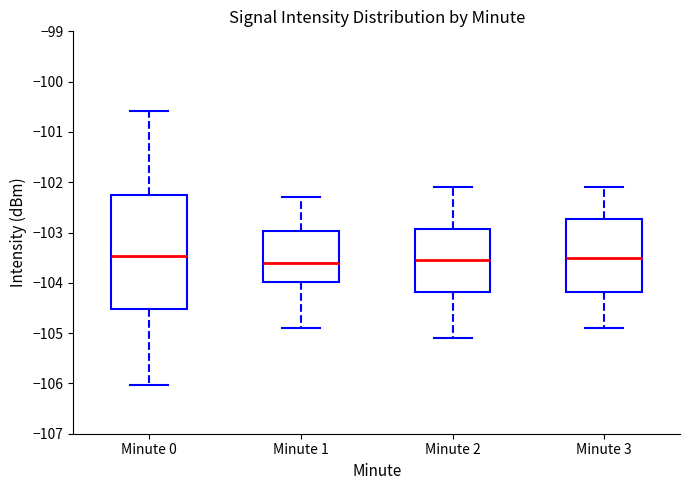

Which box is the tallest, from its lower edge to its upper edge?

Minute 0